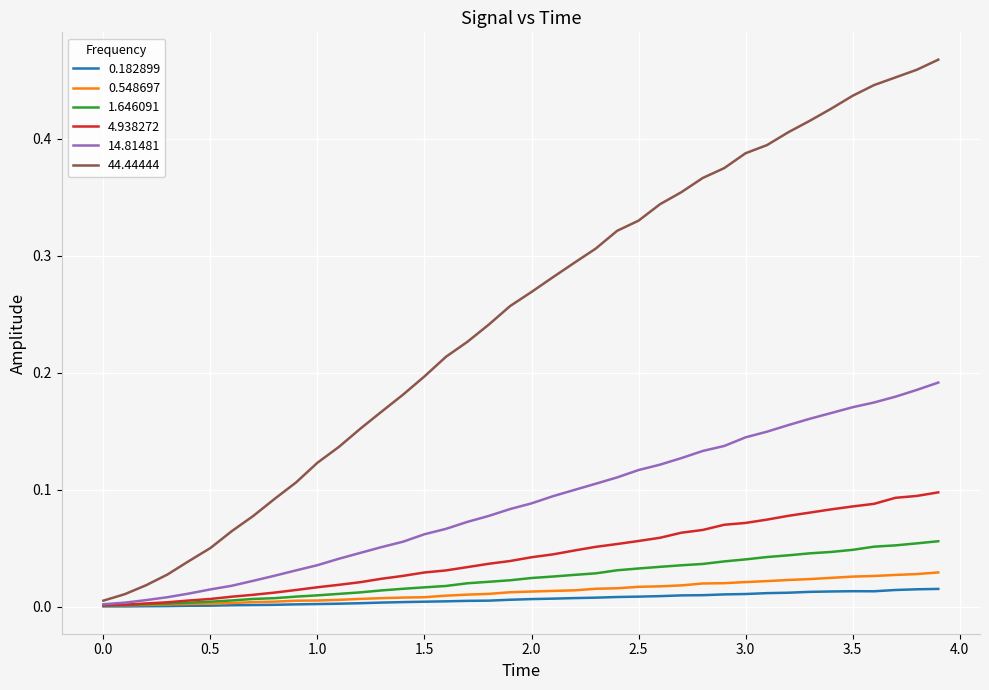

How many lines are shown in the chart?

6